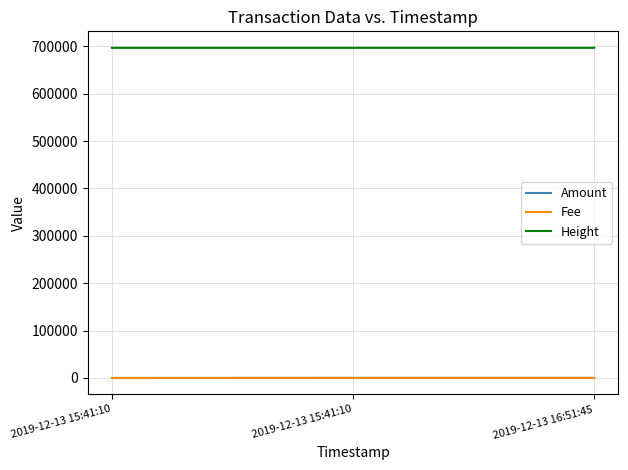

The Amount series shows 0.1 at 2019-12-13 15:41:10. True or false?

True